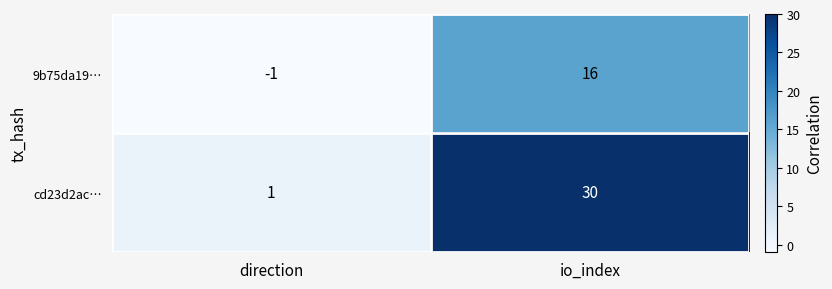

Where is cd23d2ac… nearest to the value 15?

direction